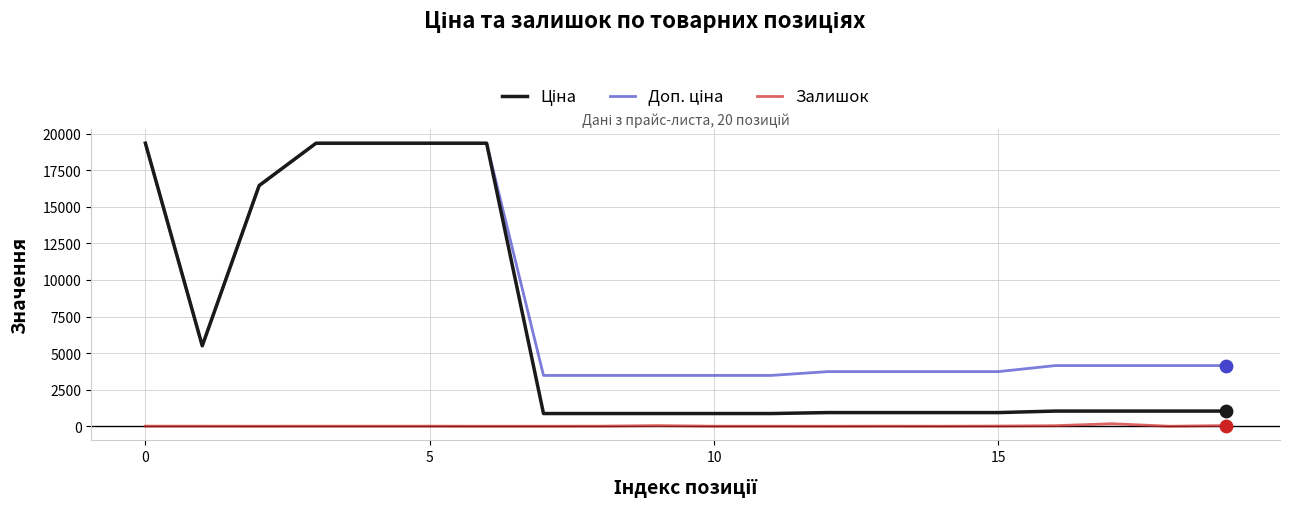

What is the maximum value shown in the chart?

19343.1